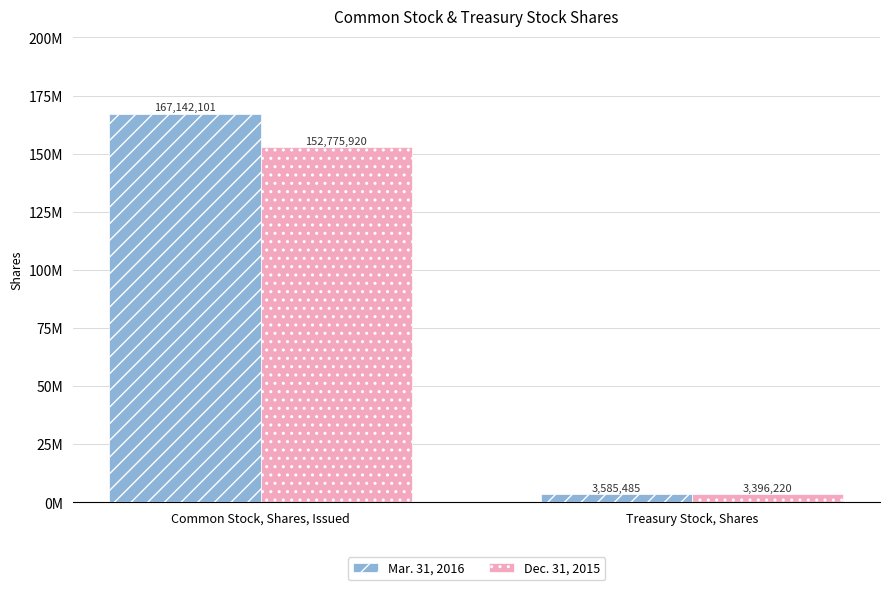

What are all the series names shown in the legend?

Mar. 31, 2016, Dec. 31, 2015